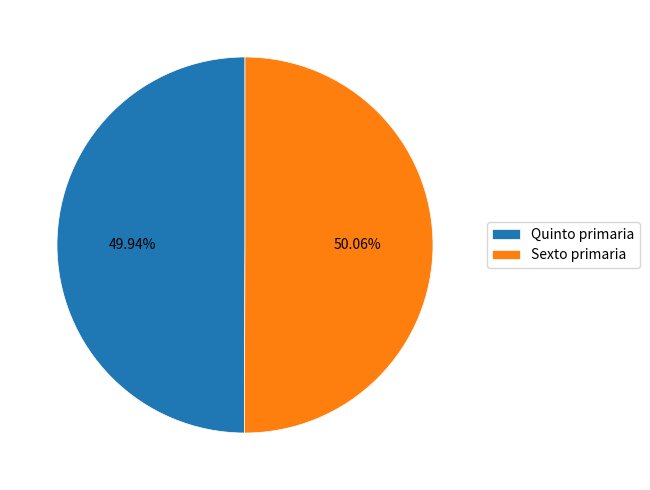

To the nearest percent, what is the average slice percentage?

50%